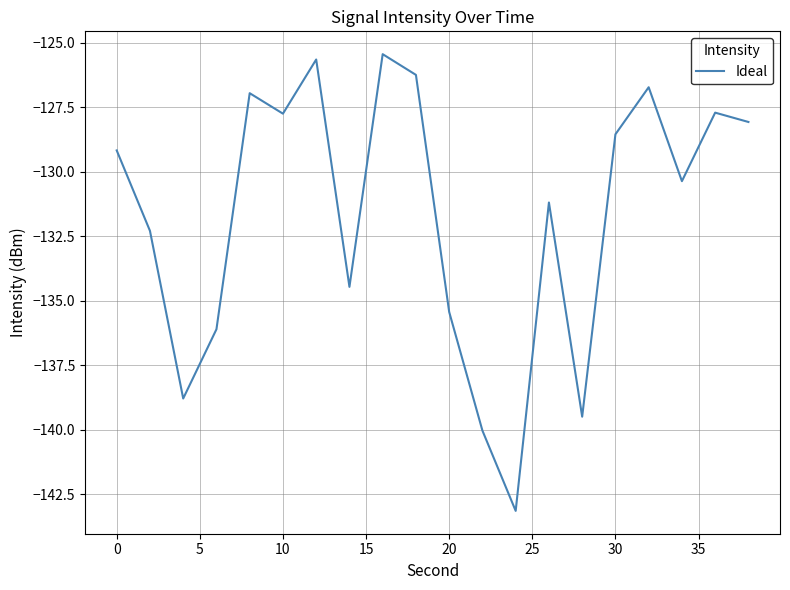

What is the difference between the maximum and minimum values?

17.7